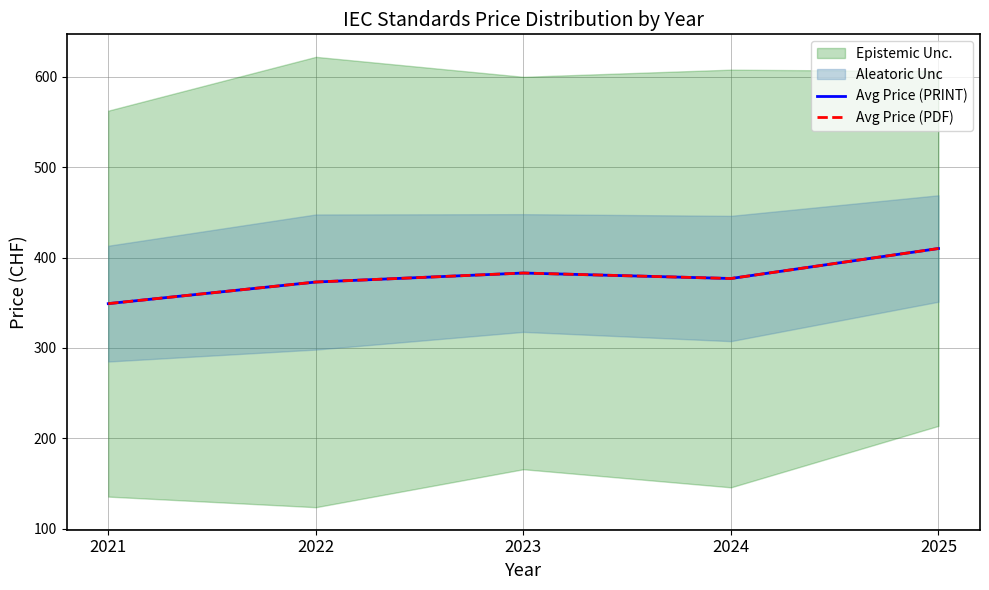

True or false: Avg Price (PDF) and Avg Price (PRINT) intersect in this chart.

False